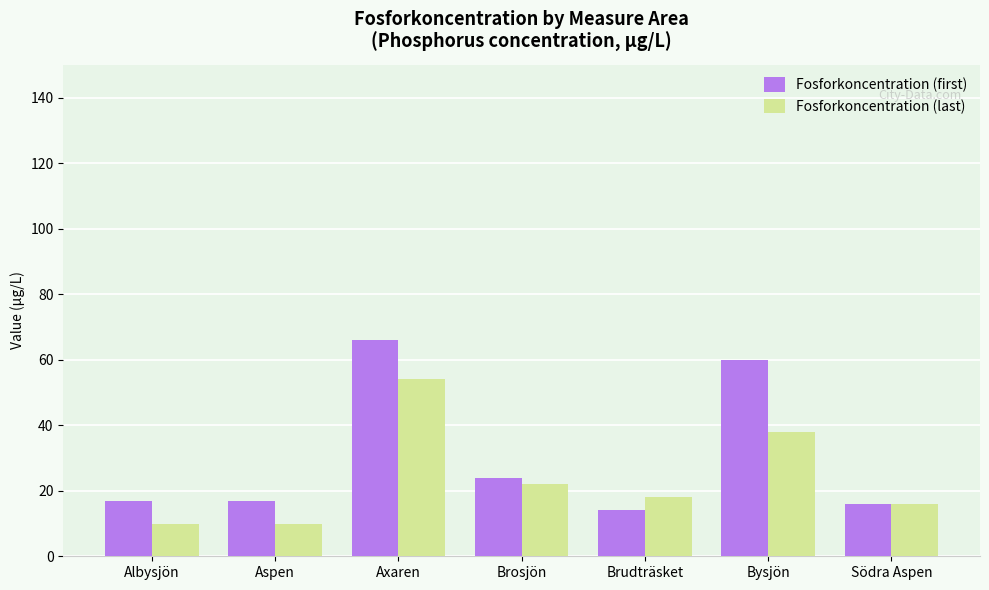

The value of Fosforkoncentration (last) at Brosjön is 8. True or false?

False